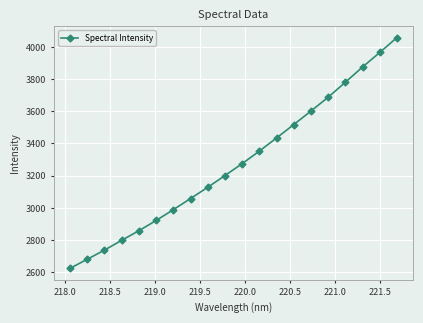

What is the smallest value displayed?

2623.0